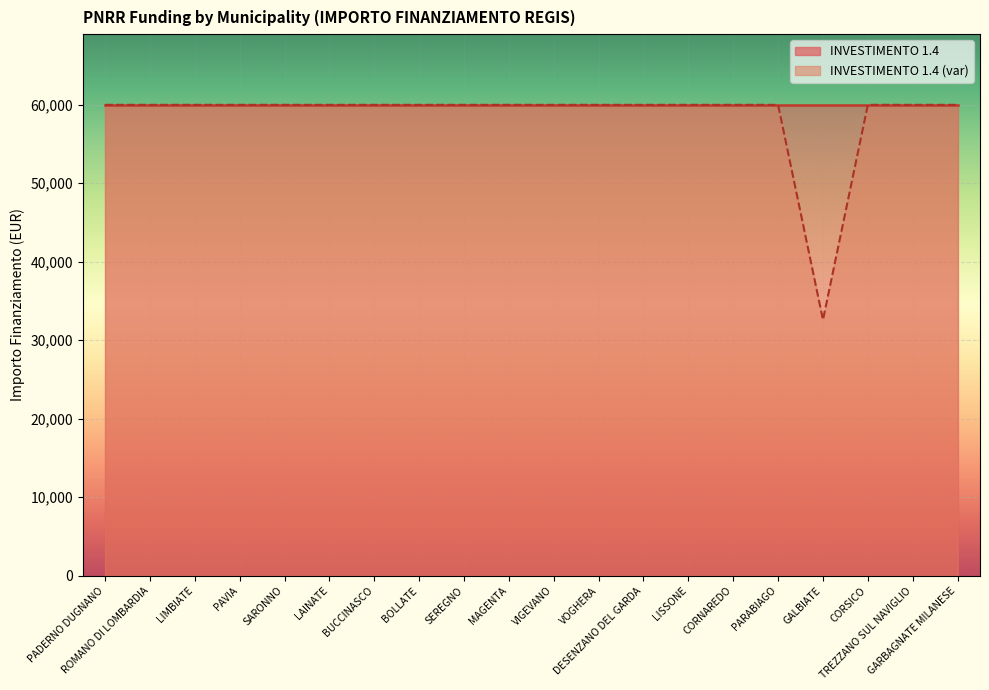

How many points are lower than both their immediate neighbors (excluding endpoints)?

1